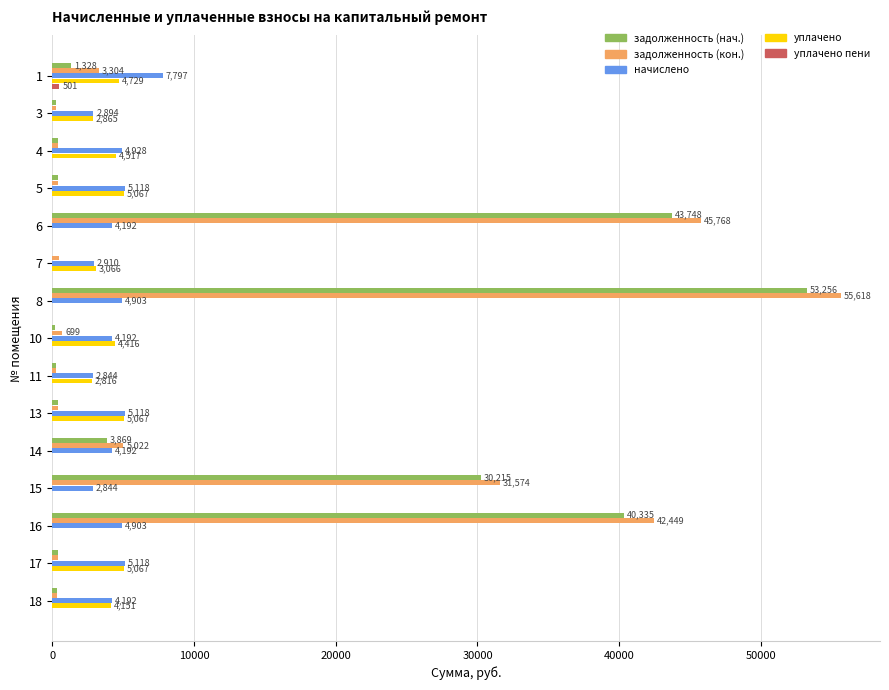

What is the total value across all series at 8?

113776.8